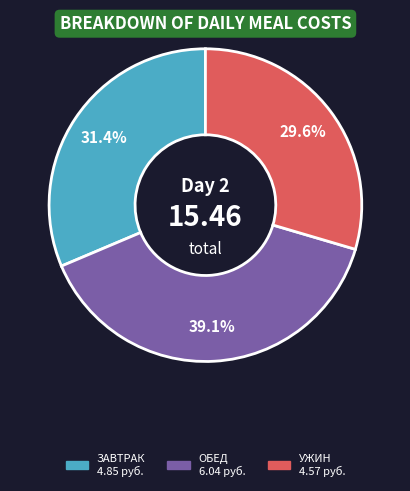

Is there any slice that represents more than half of the pie?

No